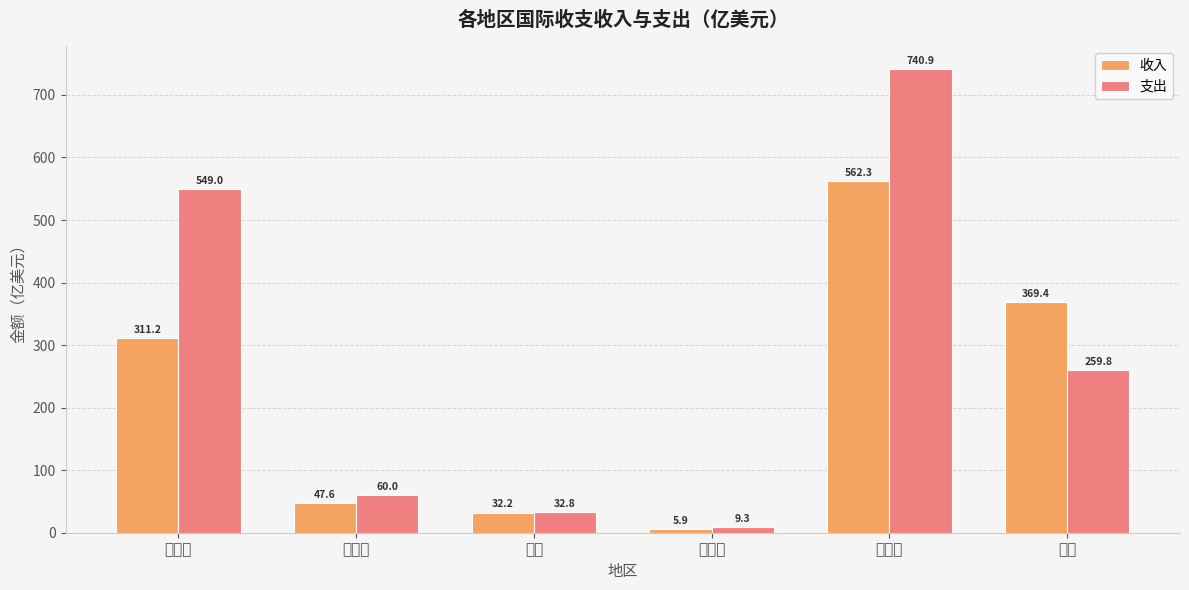

Rank the series at 北京市 from lowest to highest value.

收入, 支出